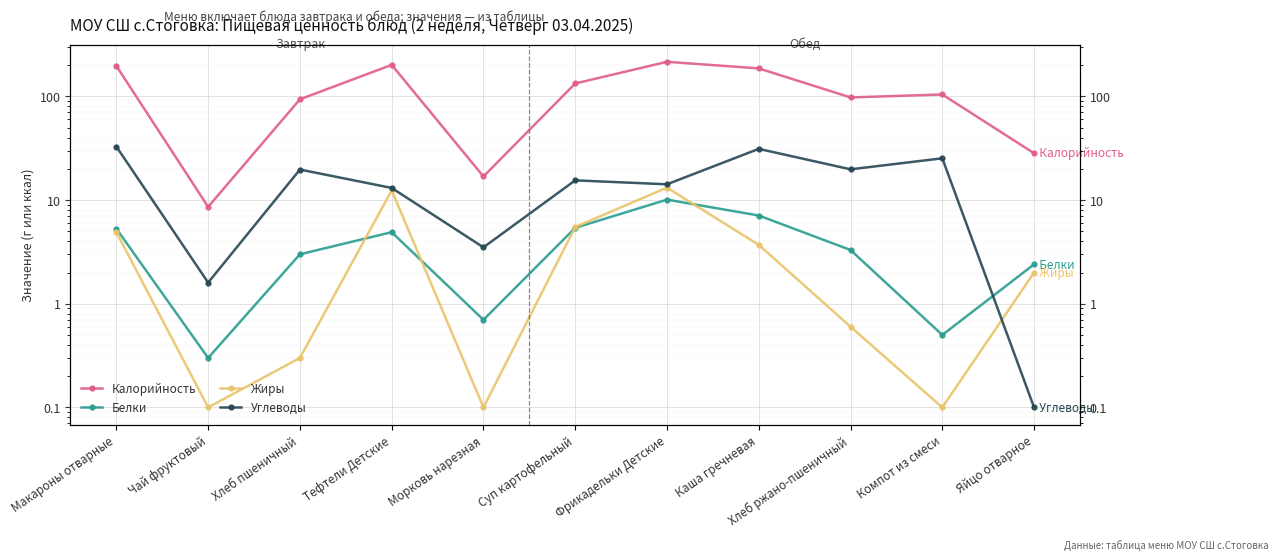

Which has a higher value, Чай фруктовый or Хлеб ржано-пшеничный?

Хлеб ржано-пшеничный